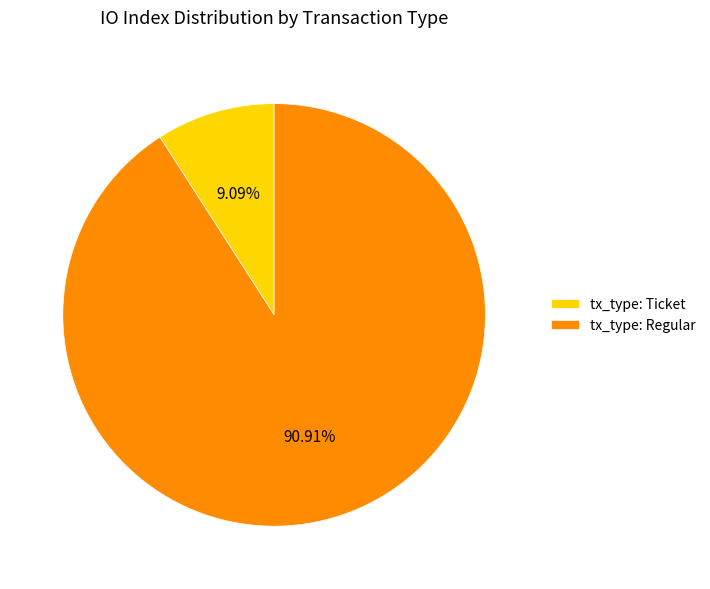

Does tx_type: Regular account for over 50% of the chart?

Yes